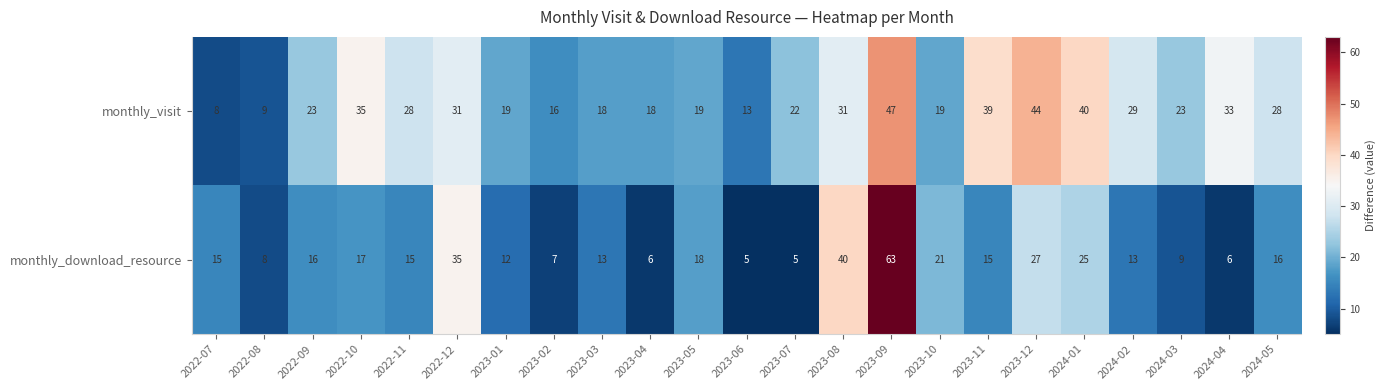

How many distinct data groups are displayed?

2